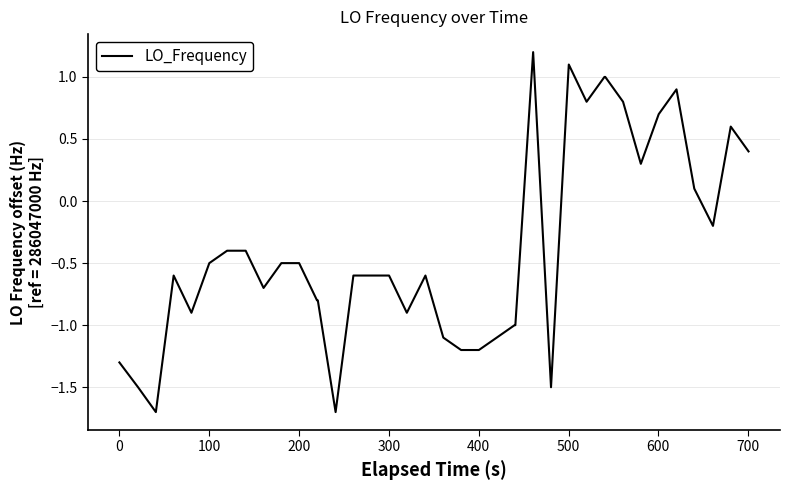

Count the number of values greater than 0.

12